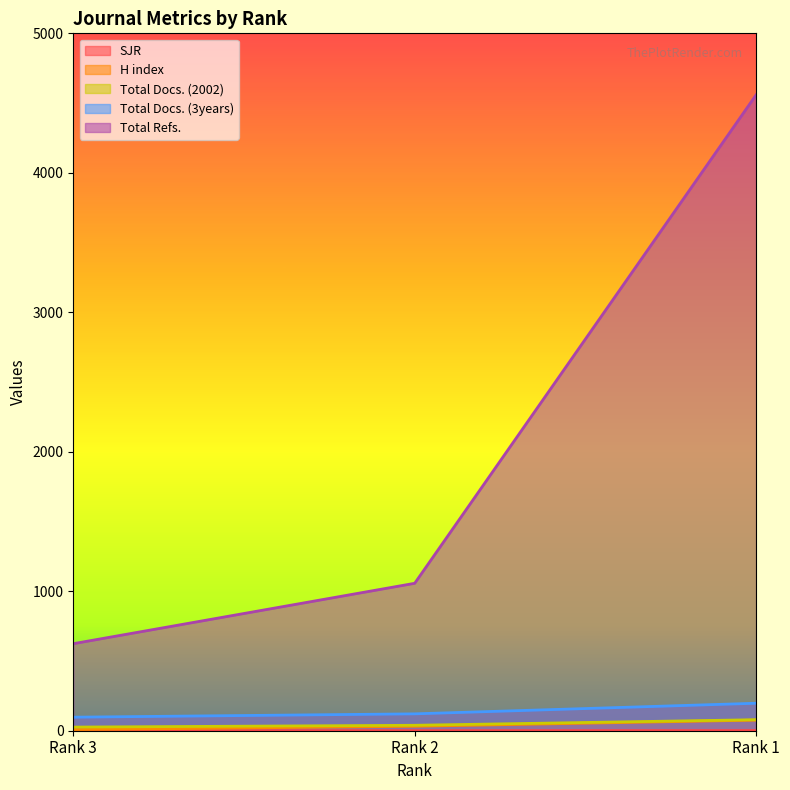

What is the value of the Total Docs. (3years) point at the 1st from the left?

97.0